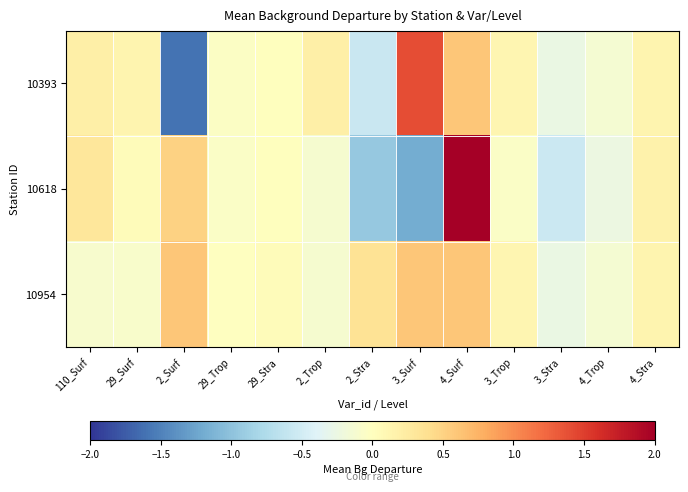

What is the total value across all series at 2_Surf?

-0.5